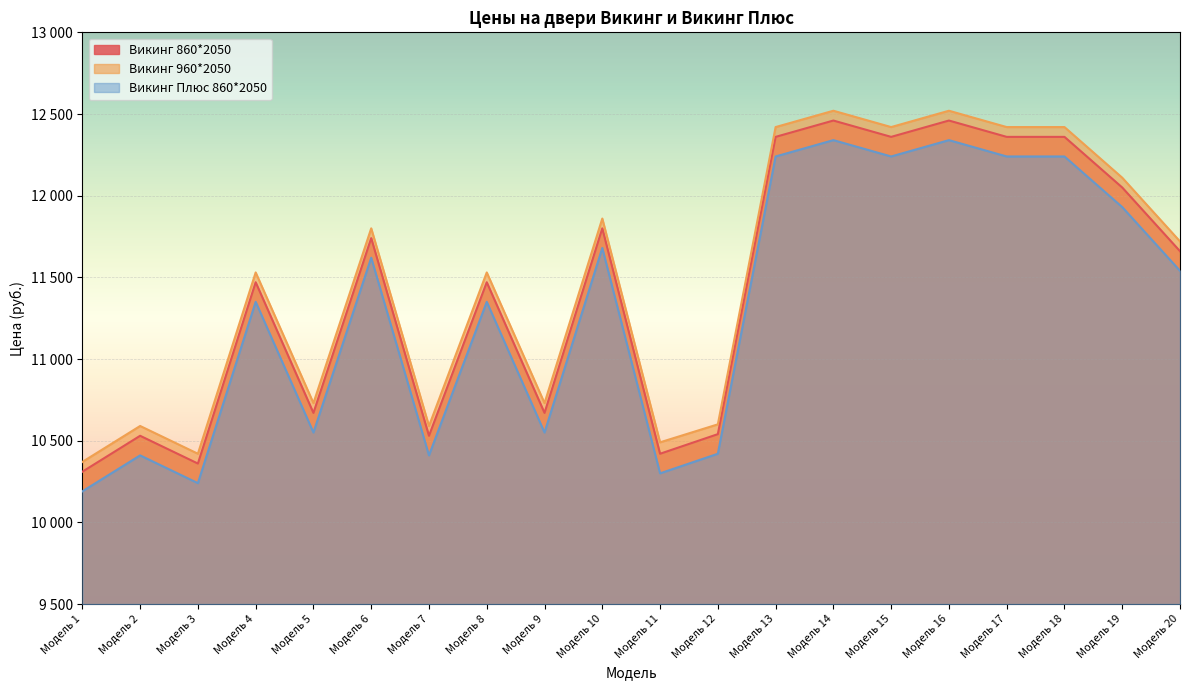

Does the chart display data point markers on the line(s)?

No